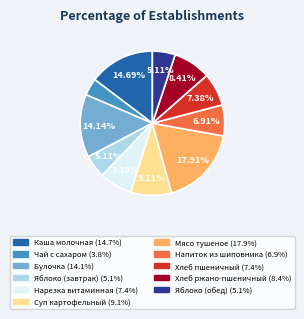

Between Хлеб пшеничный and Чай с сахаром, which is larger?

Хлеб пшеничный